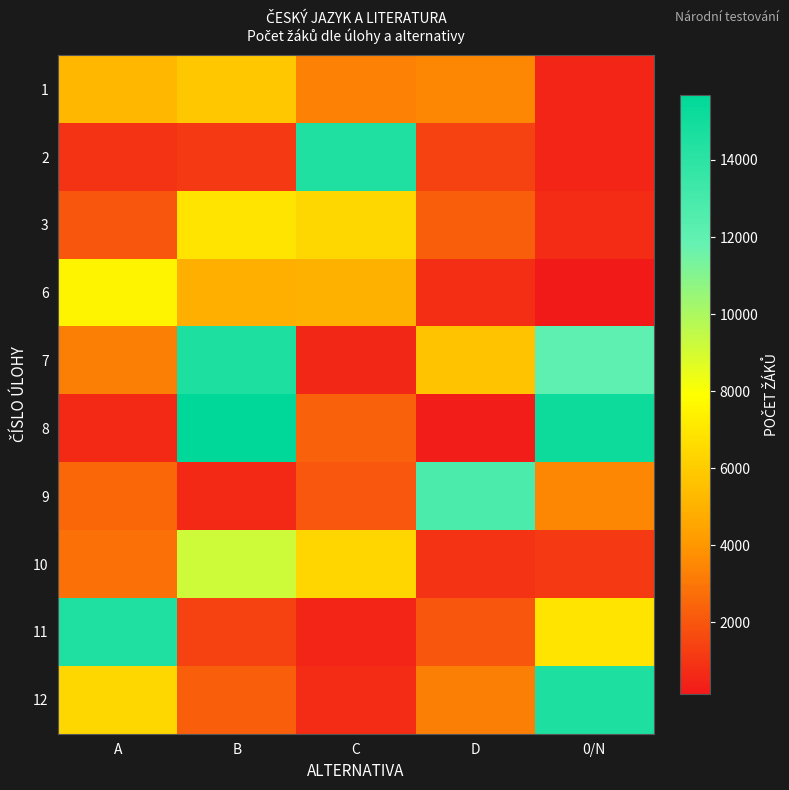

At which category does the chart reach its peak across all series?

B